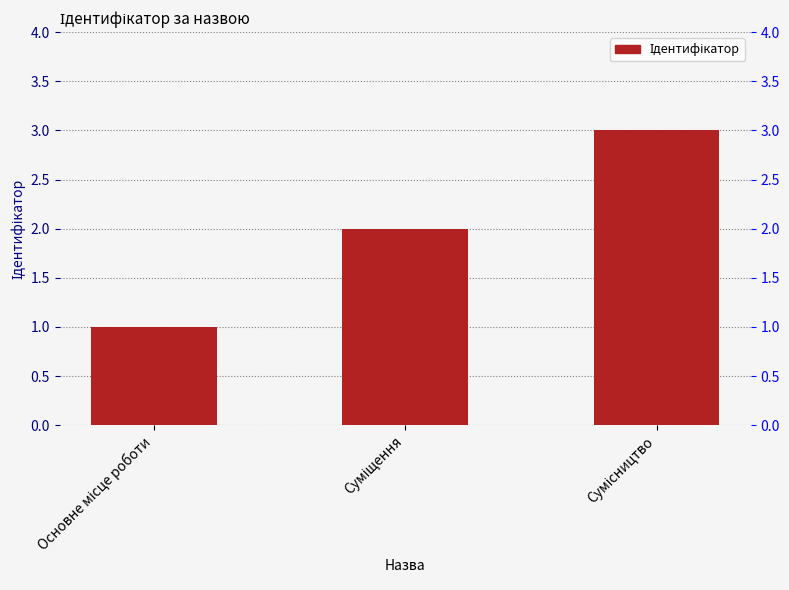

What is the maximum value shown in the chart?

3